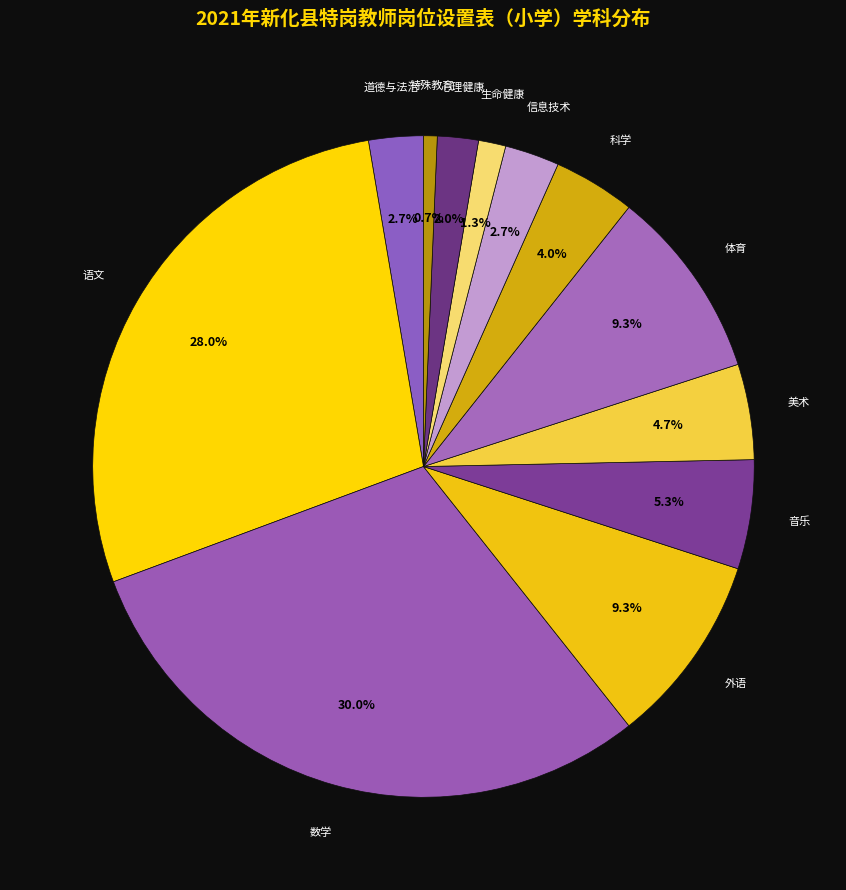

Count the number of slices in the pie.

12